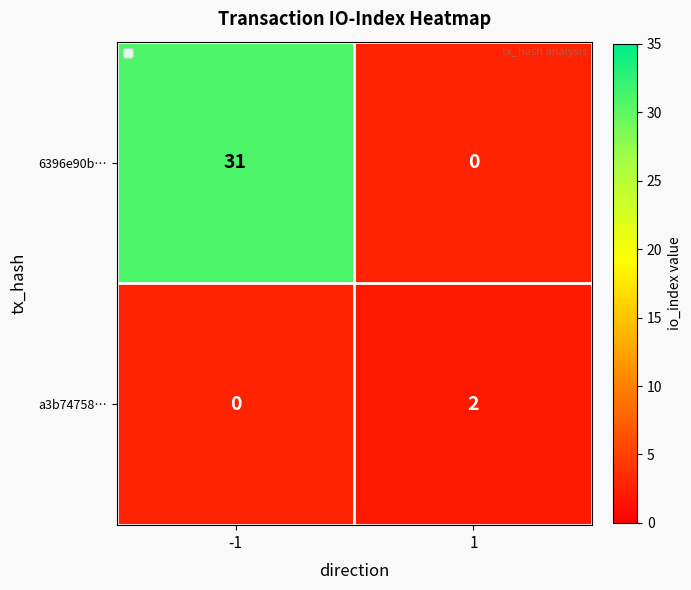

How many distinct data groups are displayed?

2